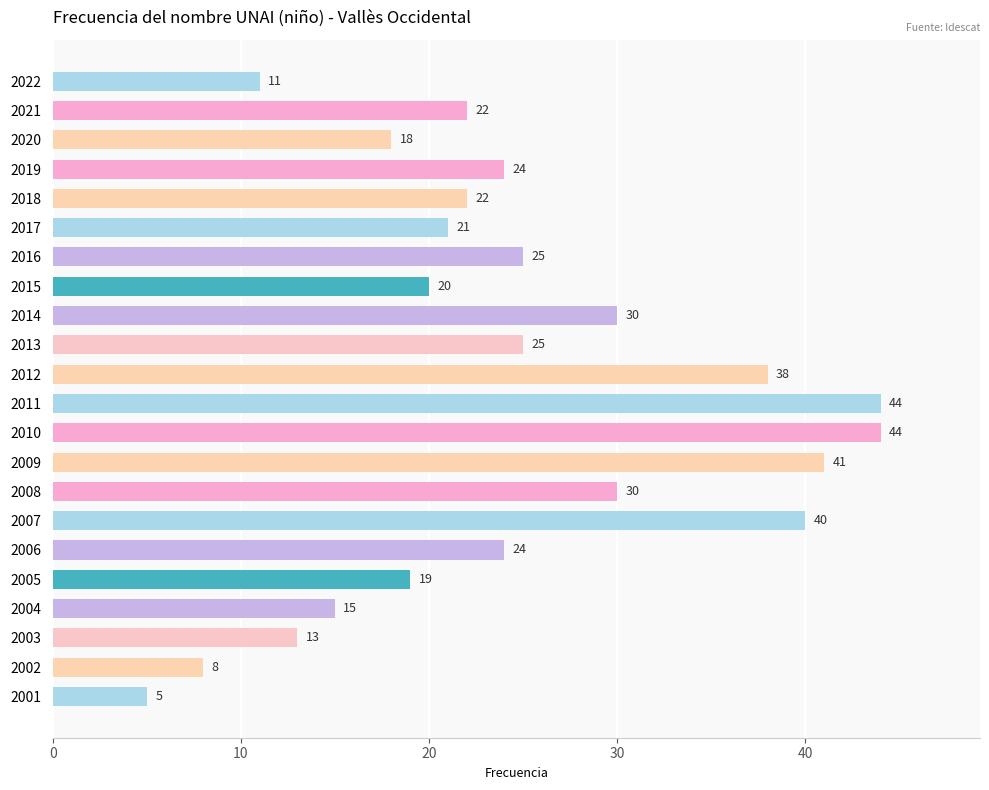

What value does the data have at 2005, to the nearest 5?

20